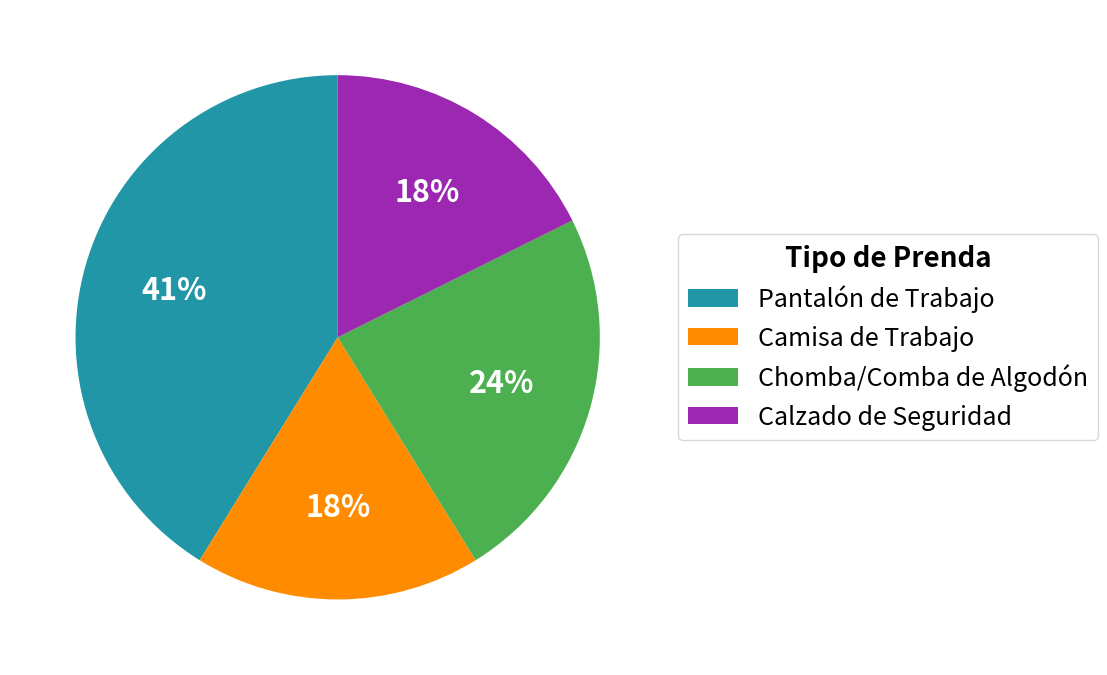

How many segments does this pie chart have?

4